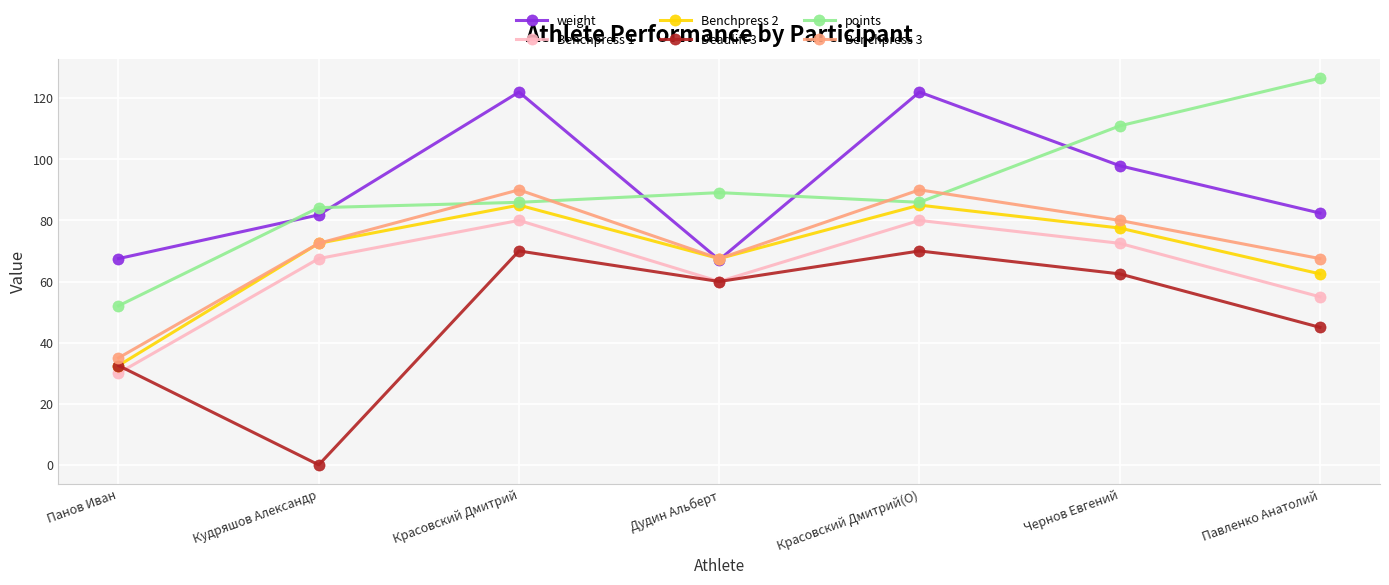

How many intersections are there between Benchpress 3 and points?

4